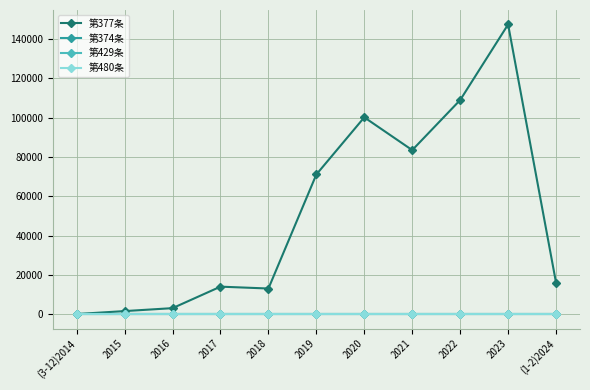

Reading left to right, transcribe all the data shown in this chart.

第377条: (3-12)2014=0	2015=1500	2016=3000	2017=13950	2018=13000	2019=71100	2020=100200	2021=83500	2022=109000	2023=147500	(1-2)2024=16000
第374条: (3-12)2014=0	2015=0	2016=0	2017=0	2018=0	2019=0	2020=0	2021=0	2022=0	2023=0	(1-2)2024=0
第429条: (3-12)2014=0	2015=0	2016=0	2017=0	2018=0	2019=0	2020=0	2021=0	2022=0	2023=0	(1-2)2024=0
第480条: (3-12)2014=0	2015=0	2016=0	2017=0	2018=0	2019=0	2020=0	2021=0	2022=0	2023=0	(1-2)2024=0